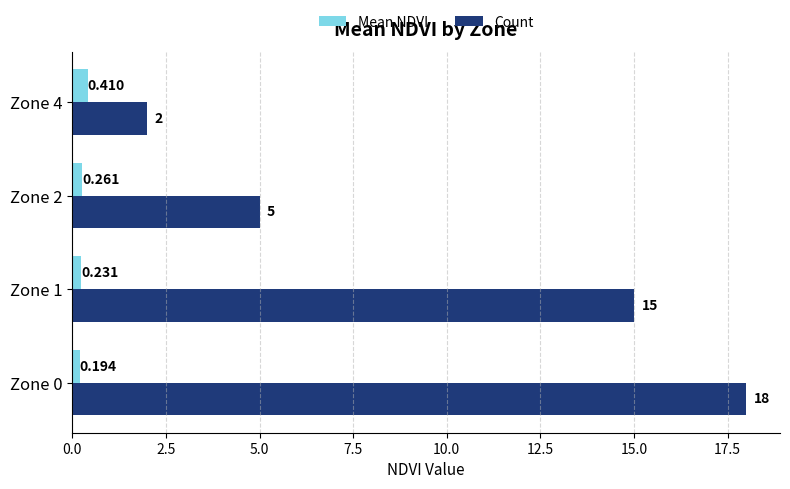

List the series in order of their overall mean, highest first.

Count, Mean NDVI